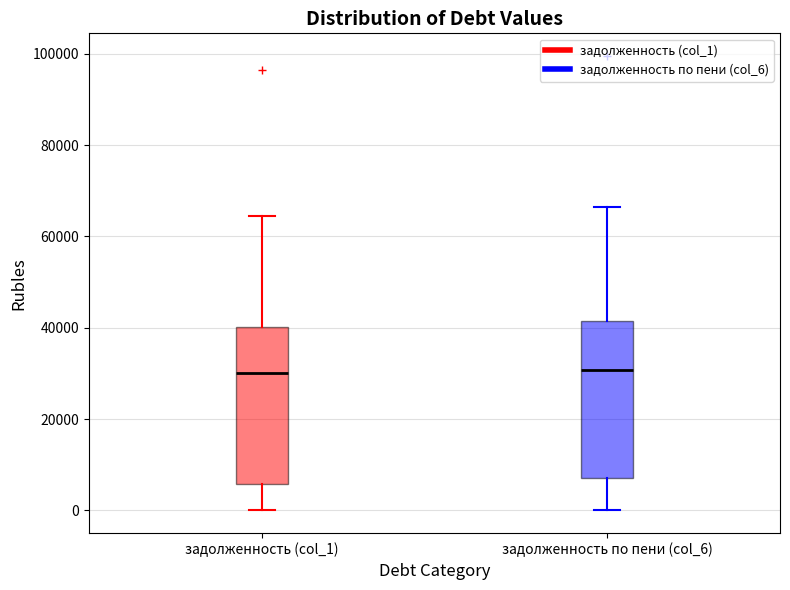

Reading left to right, transcribe this box plot: for each box, give where its median line is, the range the box spans, and where its two whiskers end, as read against the y-axis. The values are not printed on the chart, so give them approximately, as read against the axis.

задолженность (col_1): median 30000, box 6000 to 40000, whiskers 0 to 64000
задолженность по пени (col_6): median 30000, box 8000 to 42000, whiskers 0 to 66000